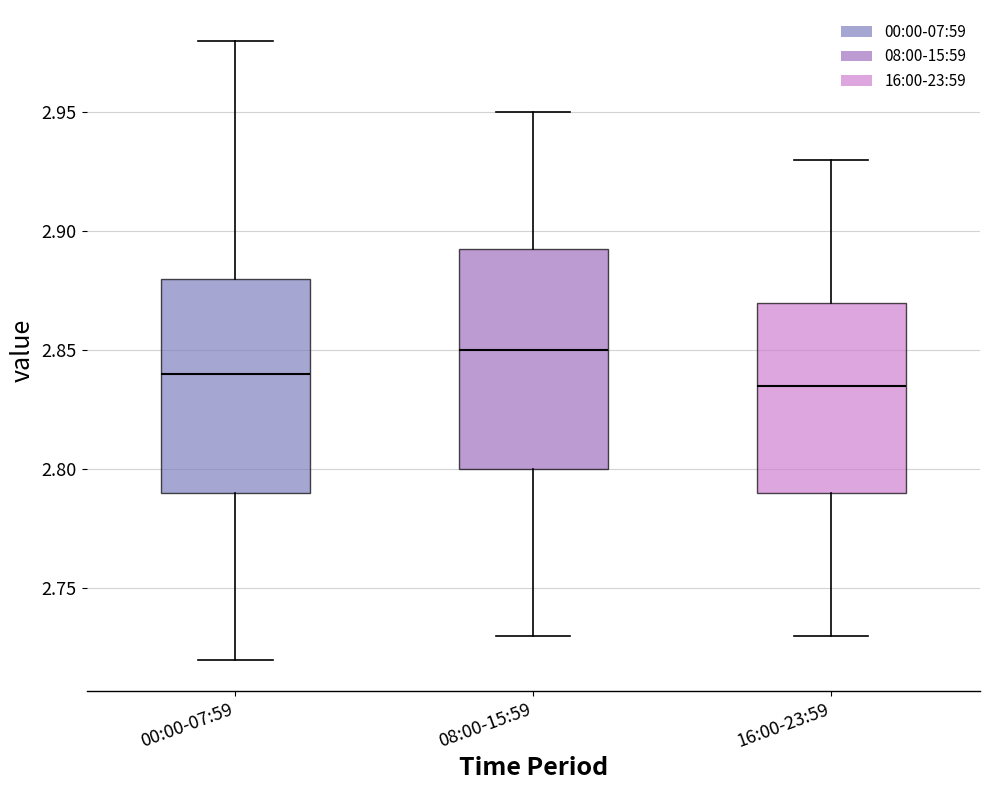

Which box's median line is the highest?

08:00-15:59